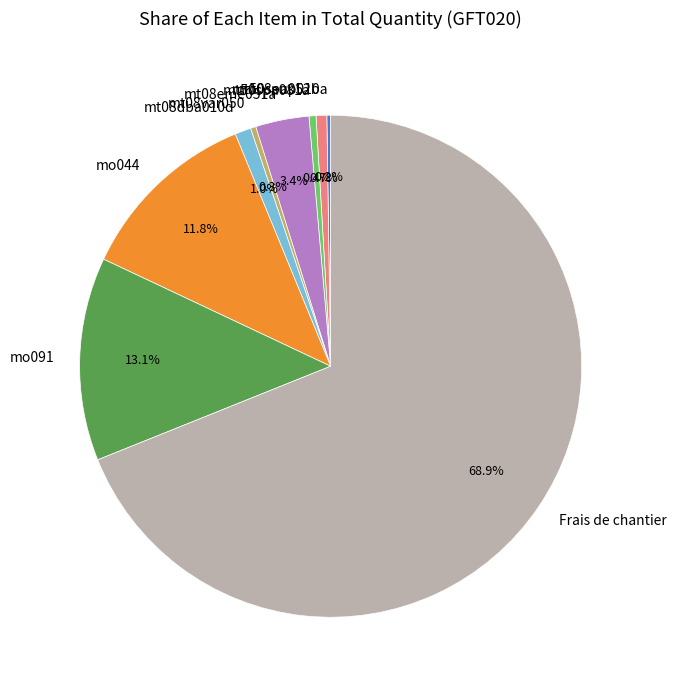

Is the sum of mt08dba010d and mt50spa081a greater than half?

No